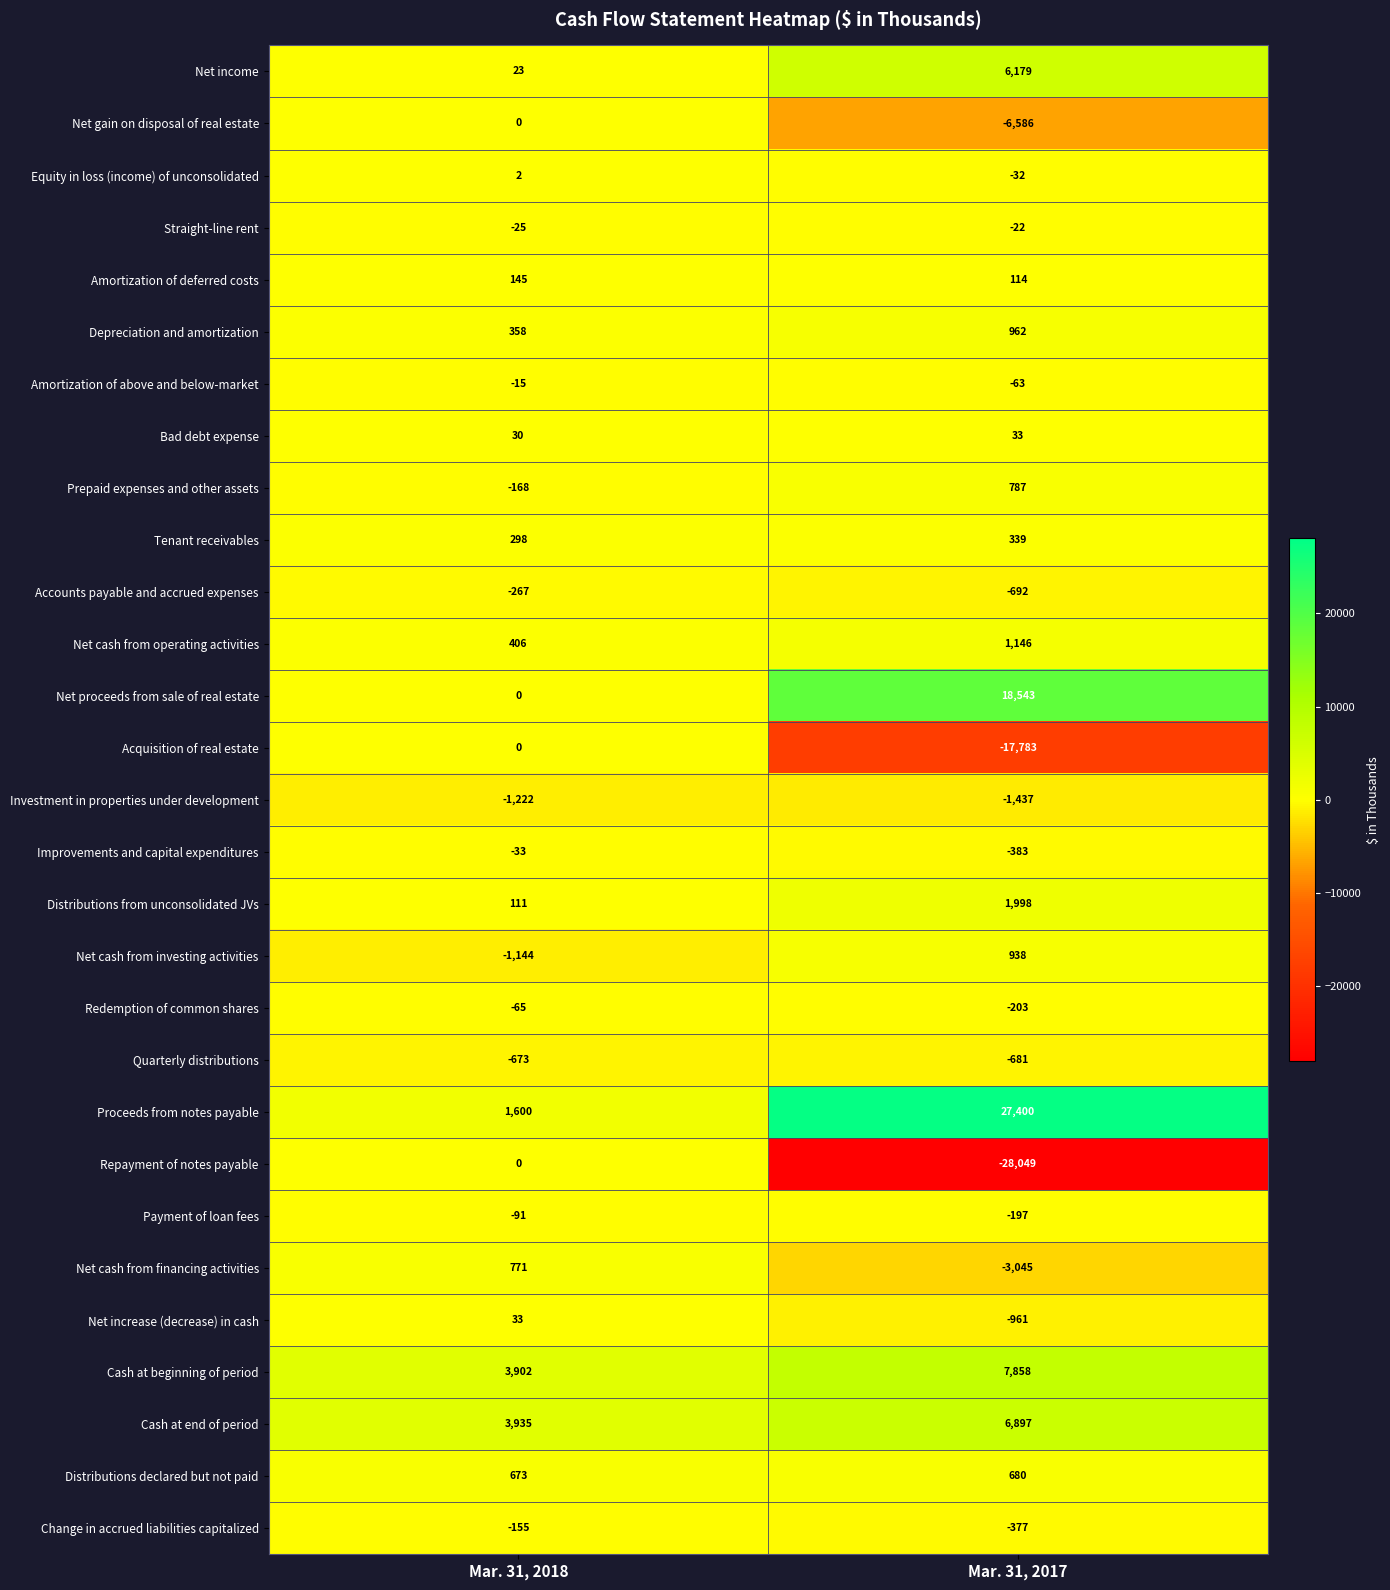

What is the sum of the Accounts payable and accrued expenses values at Mar. 31, 2017 and Mar. 31, 2018?

-959